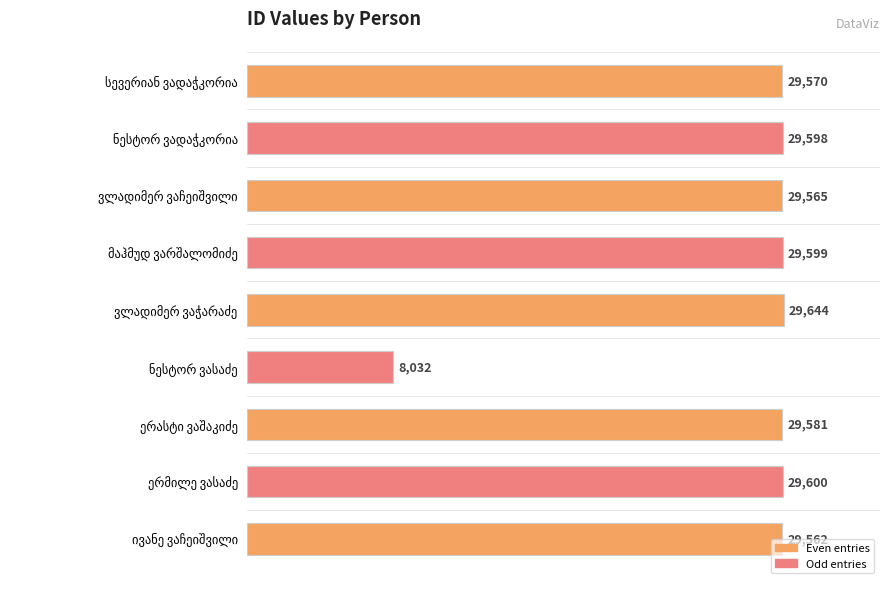

What is the greatest value displayed?

29644